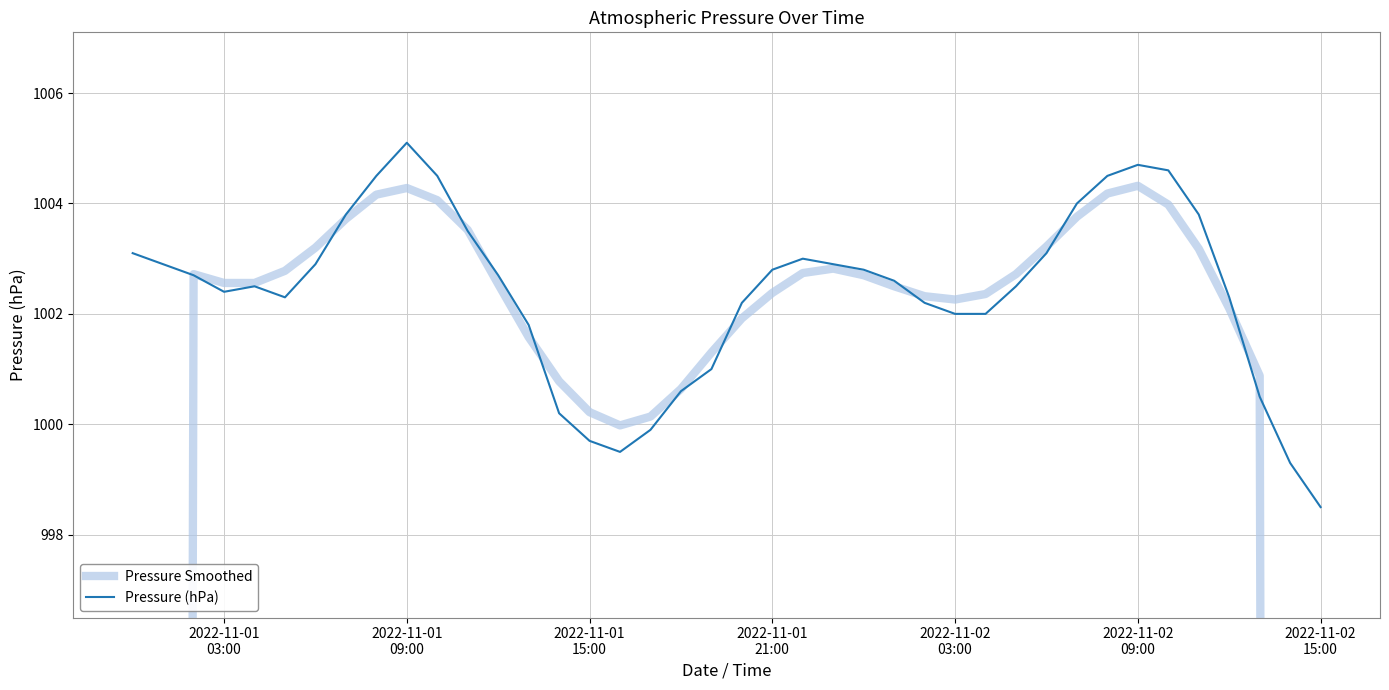

How many data points does each series have?

40